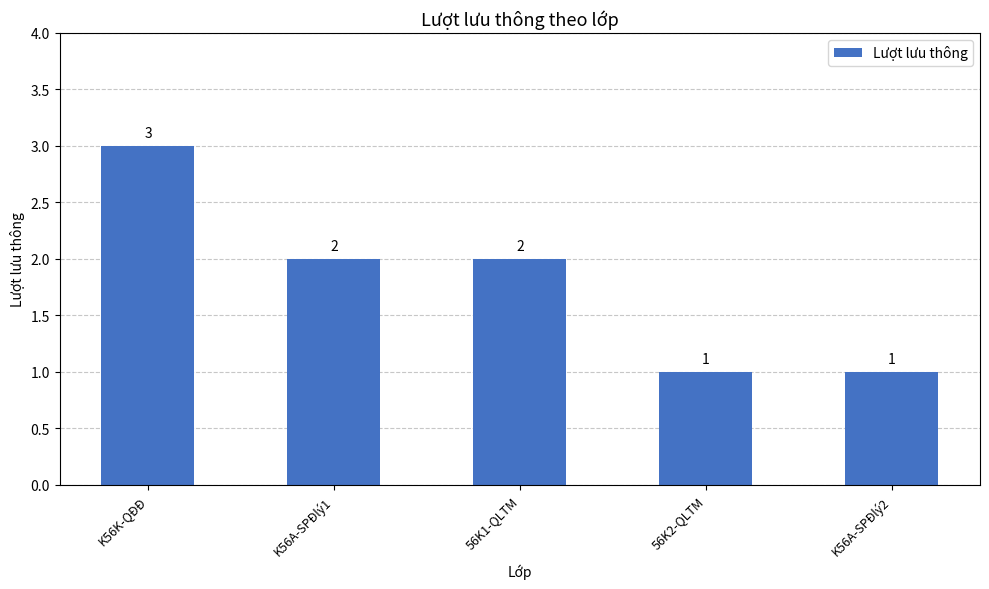

What is the change in value from K56K-QĐĐ to K56A-SPĐlý2?

-2